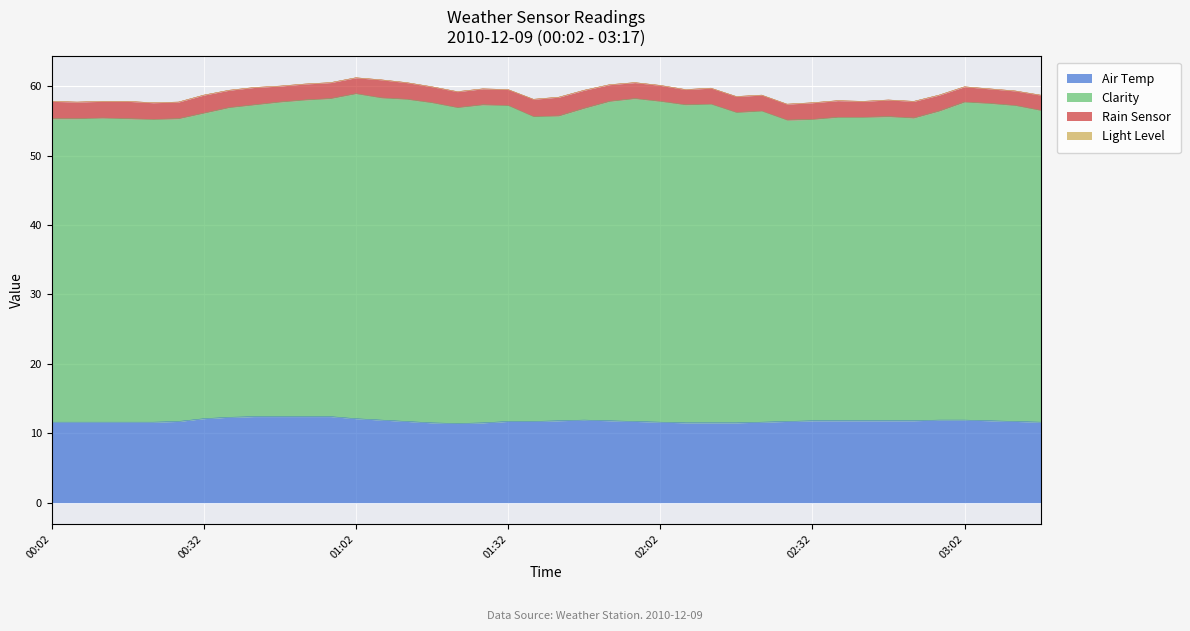

At which category is the sum across all series the highest?

01:02